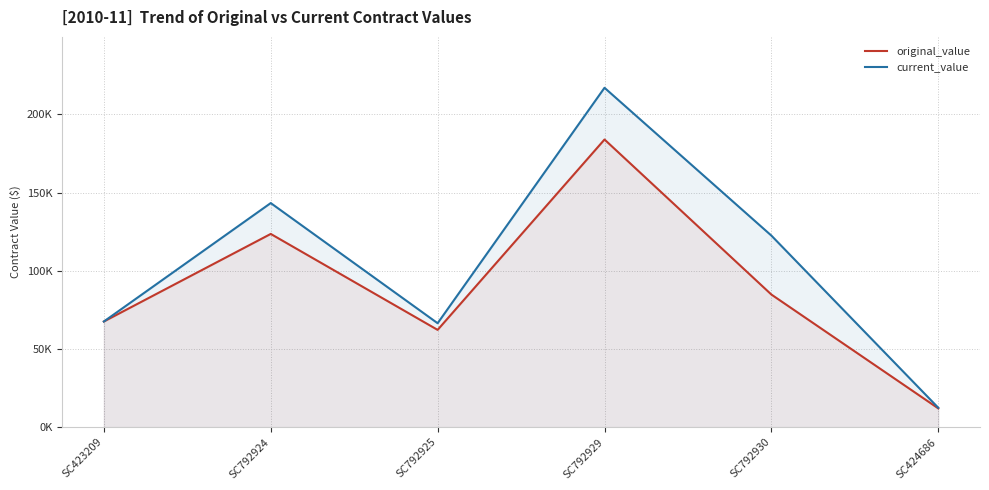

What is the difference between the second highest and second lowest values in the current_value series?

76867.1